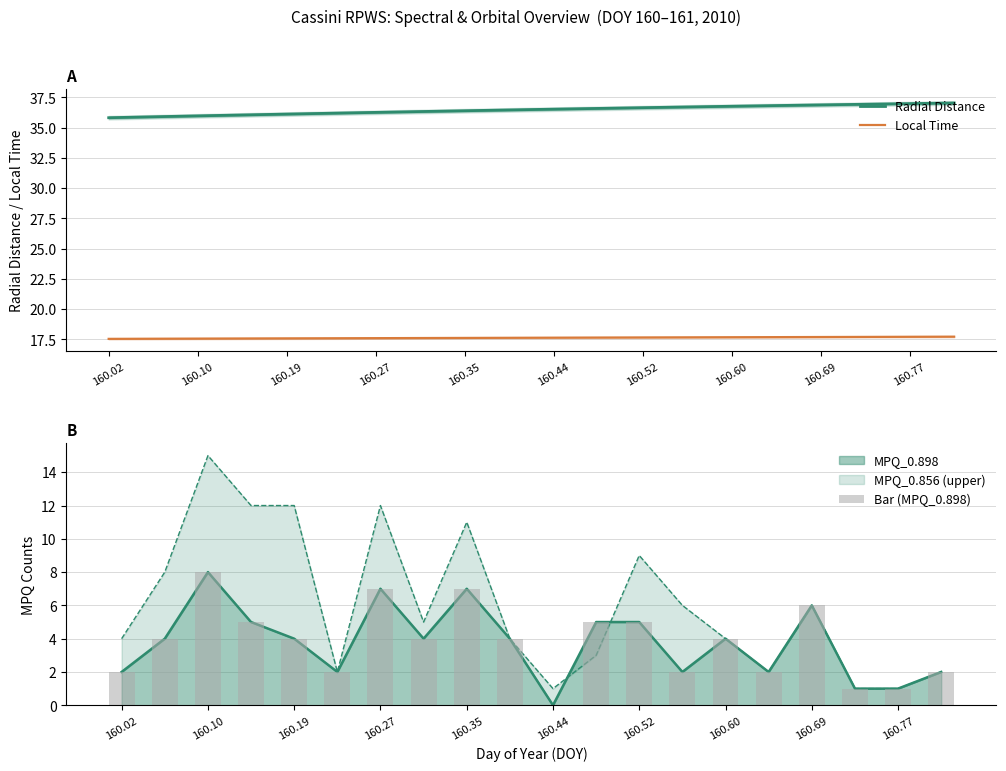

The value of Radial Distance at 160.60 is 36.8. True or false?

True